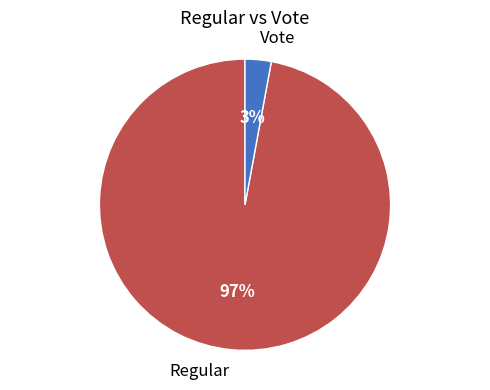

Is the sum of Regular and Vote greater than half?

Yes